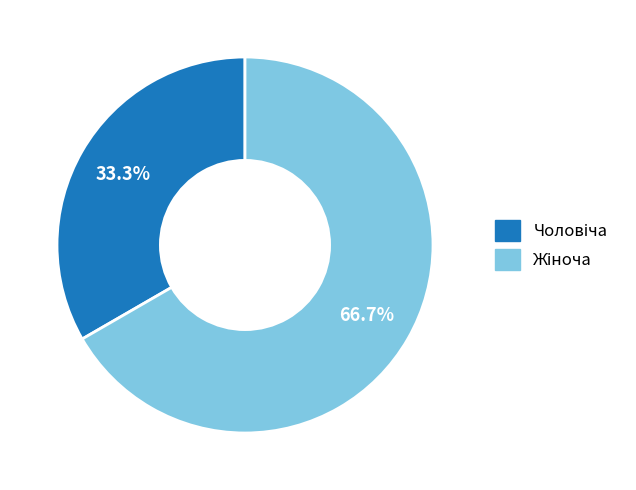

Is there any slice that represents more than half of the pie?

Yes